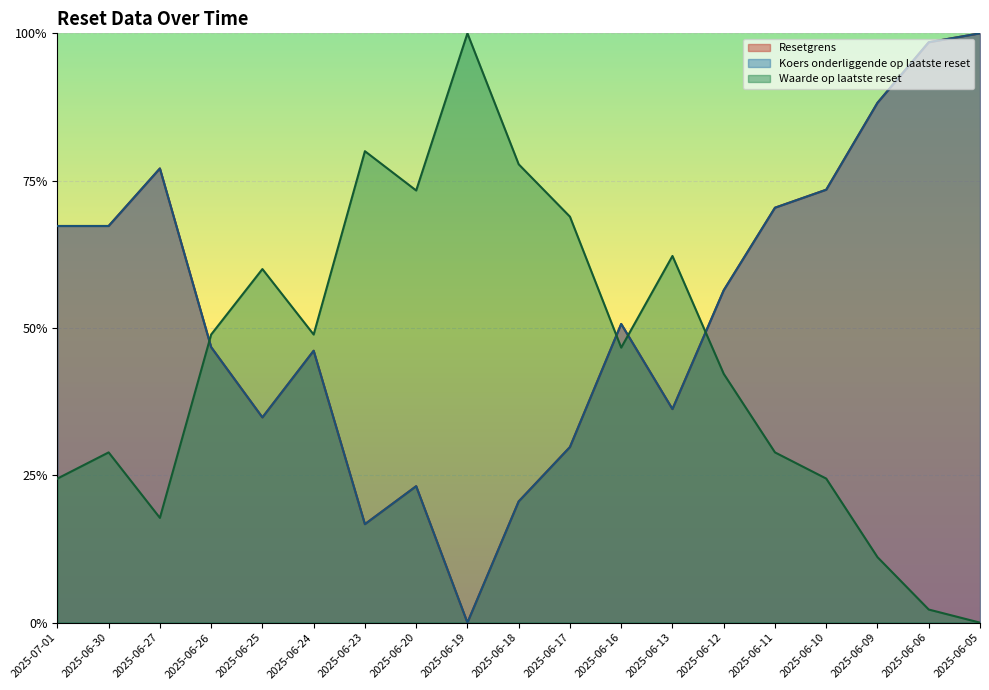

Reading left to right, list all the values displayed in this chart.

Resetgrens: 2025-07-01=0.7	2025-06-30=0.7	2025-06-27=0.8	2025-06-26=0.5	2025-06-25=0.3	2025-06-24=0.5	2025-06-23=0.2	2025-06-20=0.2	2025-06-19=0.0	2025-06-18=0.2	2025-06-17=0.3	2025-06-16=0.5	2025-06-13=0.4	2025-06-12=0.6	2025-06-11=0.7	2025-06-10=0.7	2025-06-09=0.9	2025-06-06=1.0	2025-06-05=1.0
Koers onderliggende op laatste reset: 2025-07-01=0.7	2025-06-30=0.7	2025-06-27=0.8	2025-06-26=0.5	2025-06-25=0.3	2025-06-24=0.5	2025-06-23=0.2	2025-06-20=0.2	2025-06-19=0.0	2025-06-18=0.2	2025-06-17=0.3	2025-06-16=0.5	2025-06-13=0.4	2025-06-12=0.6	2025-06-11=0.7	2025-06-10=0.7	2025-06-09=0.9	2025-06-06=1.0	2025-06-05=1.0
Waarde op laatste reset: 2025-07-01=0.2	2025-06-30=0.3	2025-06-27=0.2	2025-06-26=0.5	2025-06-25=0.6	2025-06-24=0.5	2025-06-23=0.8	2025-06-20=0.7	2025-06-19=1.0	2025-06-18=0.8	2025-06-17=0.7	2025-06-16=0.5	2025-06-13=0.6	2025-06-12=0.4	2025-06-11=0.3	2025-06-10=0.2	2025-06-09=0.1	2025-06-06=0.0	2025-06-05=0.0